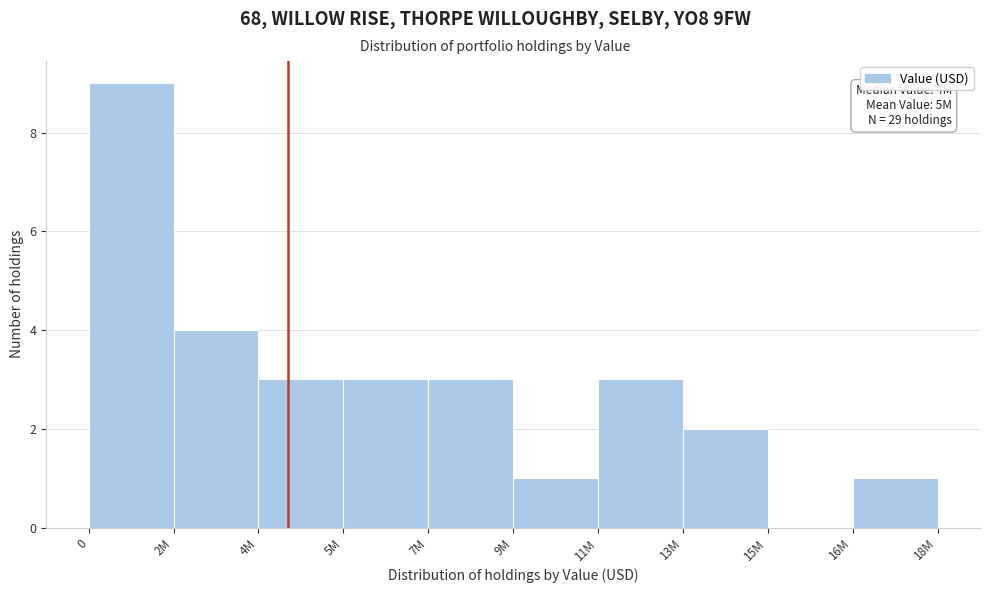

Approximately how many times larger is the value at 4M compared to 13M?

1.5